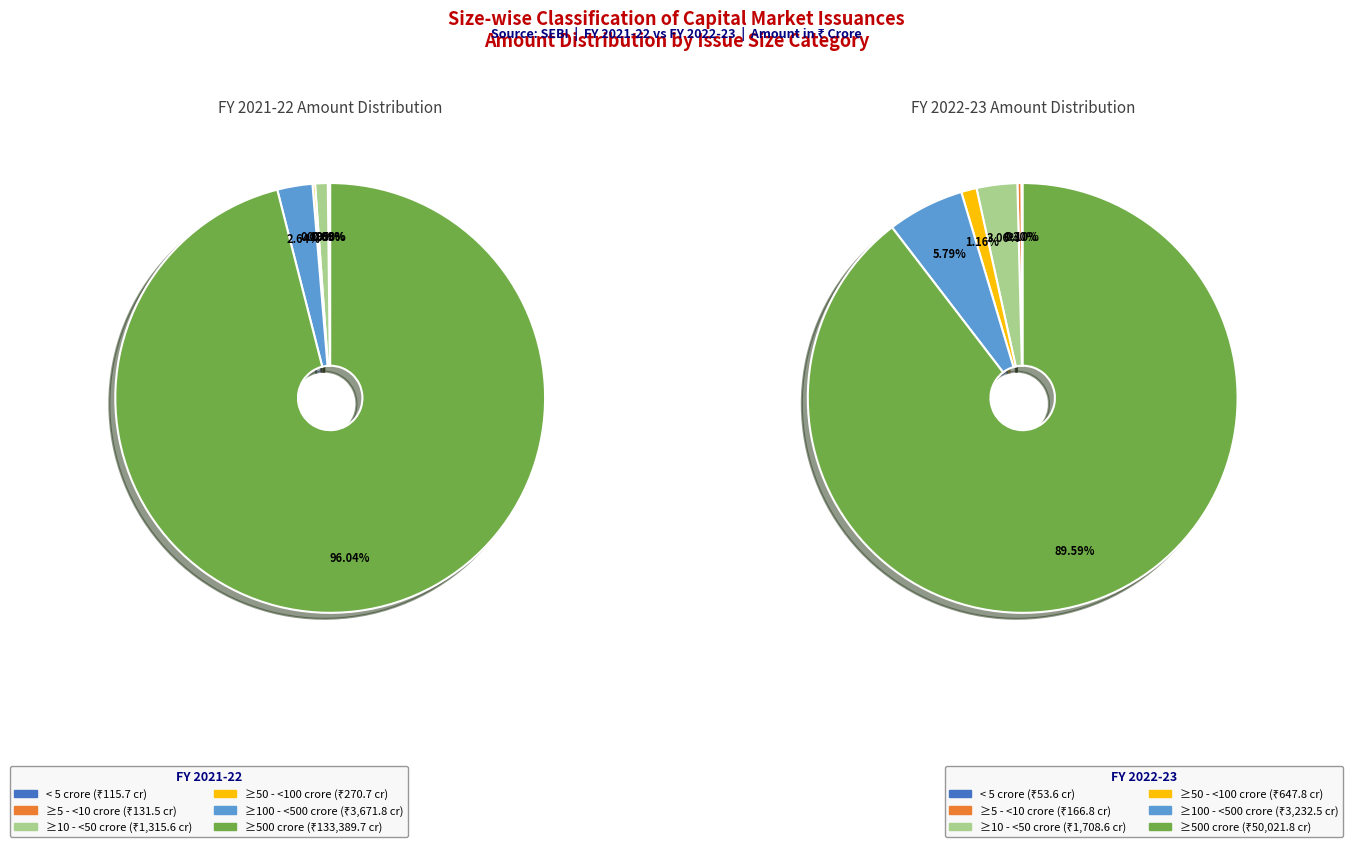

Is it true that 3 is 1% of the pie?

True